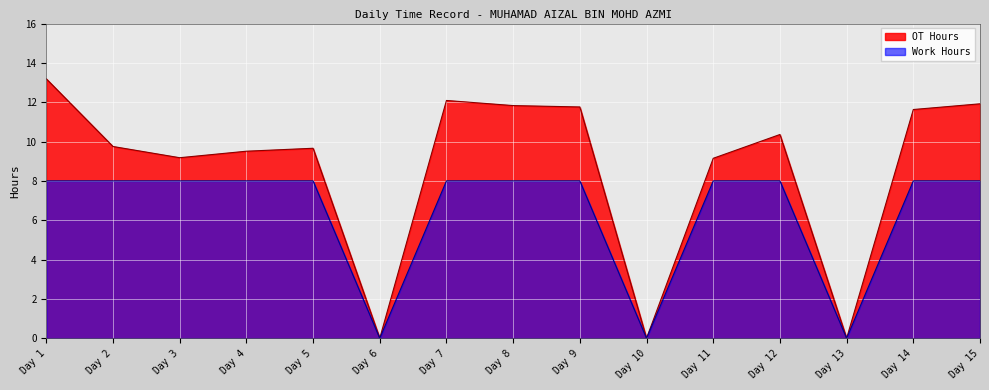

How many interior local peaks does the OT Hours series have?

3